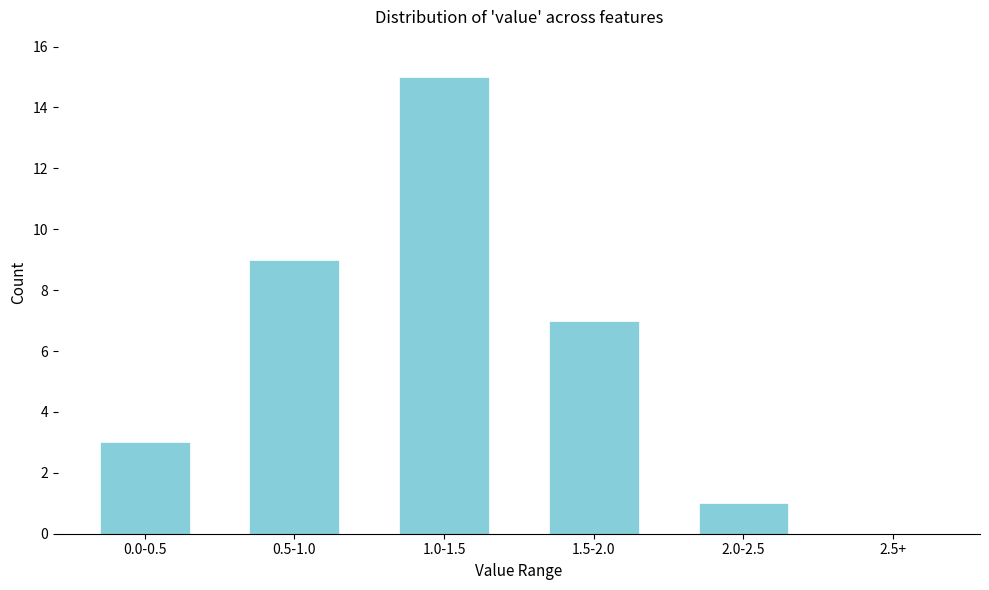

Reading left to right, transcribe all the data shown in this chart.

0.0-0.5=3	0.5-1.0=9	1.0-1.5=15	1.5-2.0=7	2.0-2.5=1	2.5+=0